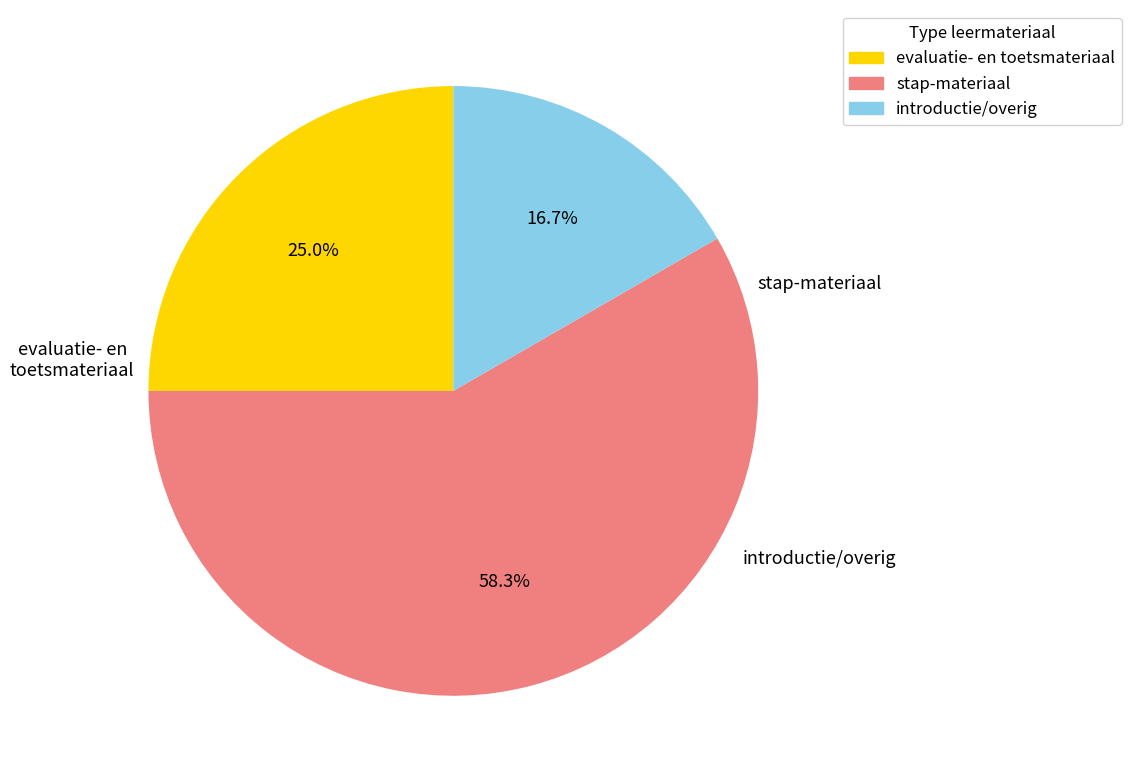

Is there a majority slice in this chart?

Yes